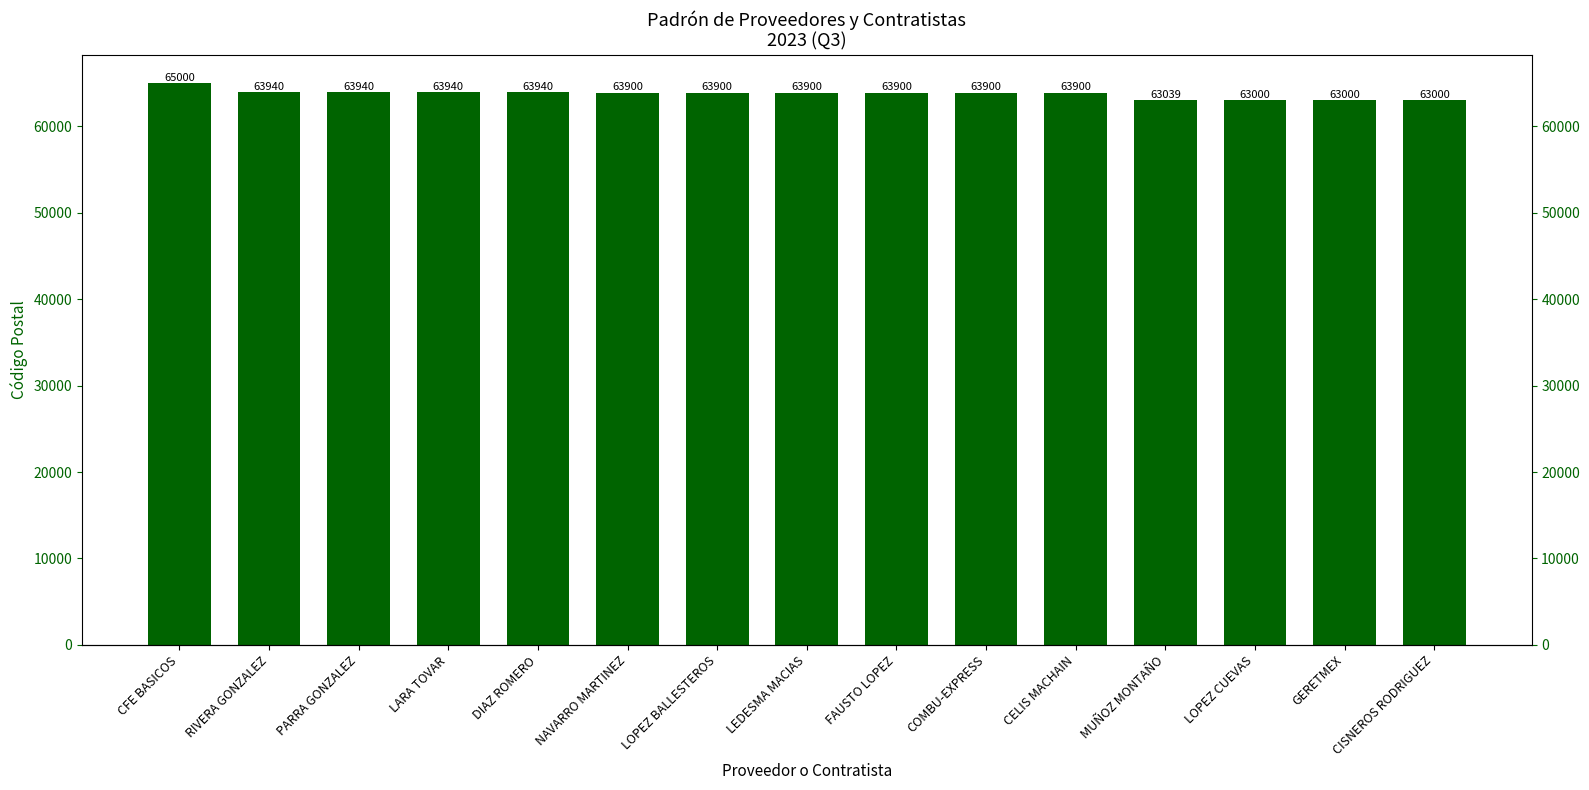

At which category does the chart reach its minimum across all series?

LOPEZ CUEVAS